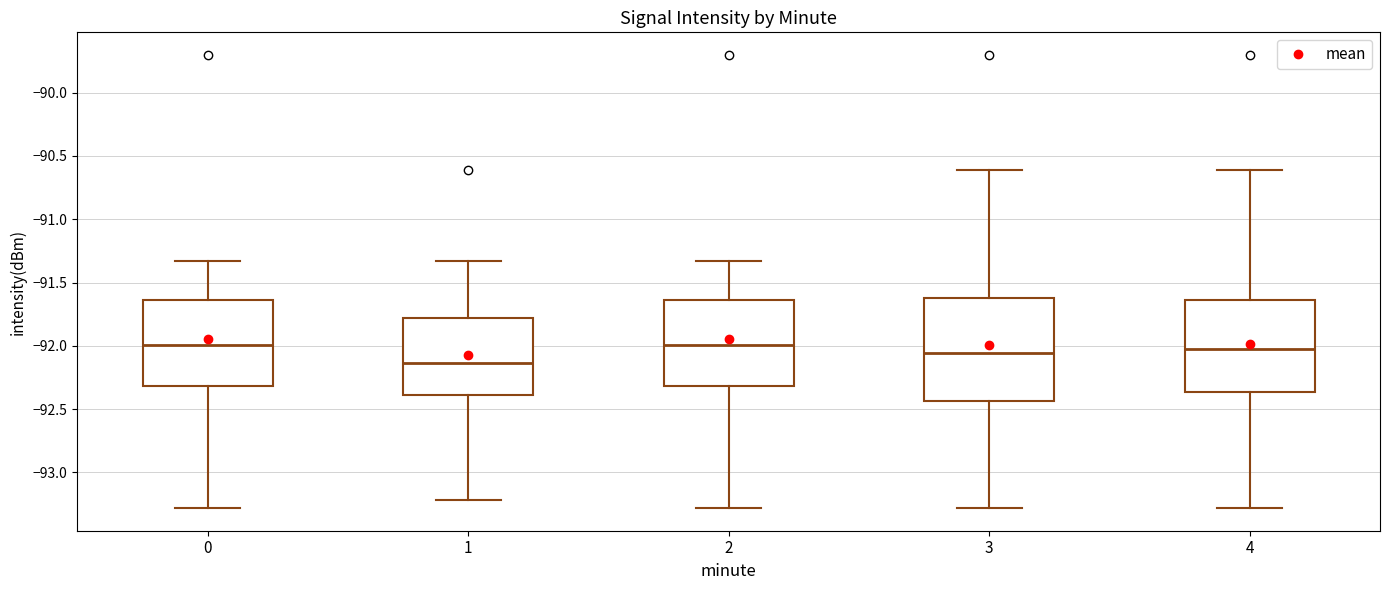

Reading left to right, read every box against the y-axis: the position of its median line, the range the box covers, and the ends of its whiskers. The values are not printed on the chart, so give them approximately, as read against the axis.

0: median -92.00, box -92.30 to -91.65, whiskers -93.30 to -91.35
1: median -92.15, box -92.40 to -91.80, whiskers -93.20 to -91.35
2: median -92.00, box -92.30 to -91.65, whiskers -93.30 to -91.35
3: median -92.05, box -92.45 to -91.60, whiskers -93.30 to -90.60
4: median -92.05, box -92.35 to -91.65, whiskers -93.30 to -90.60